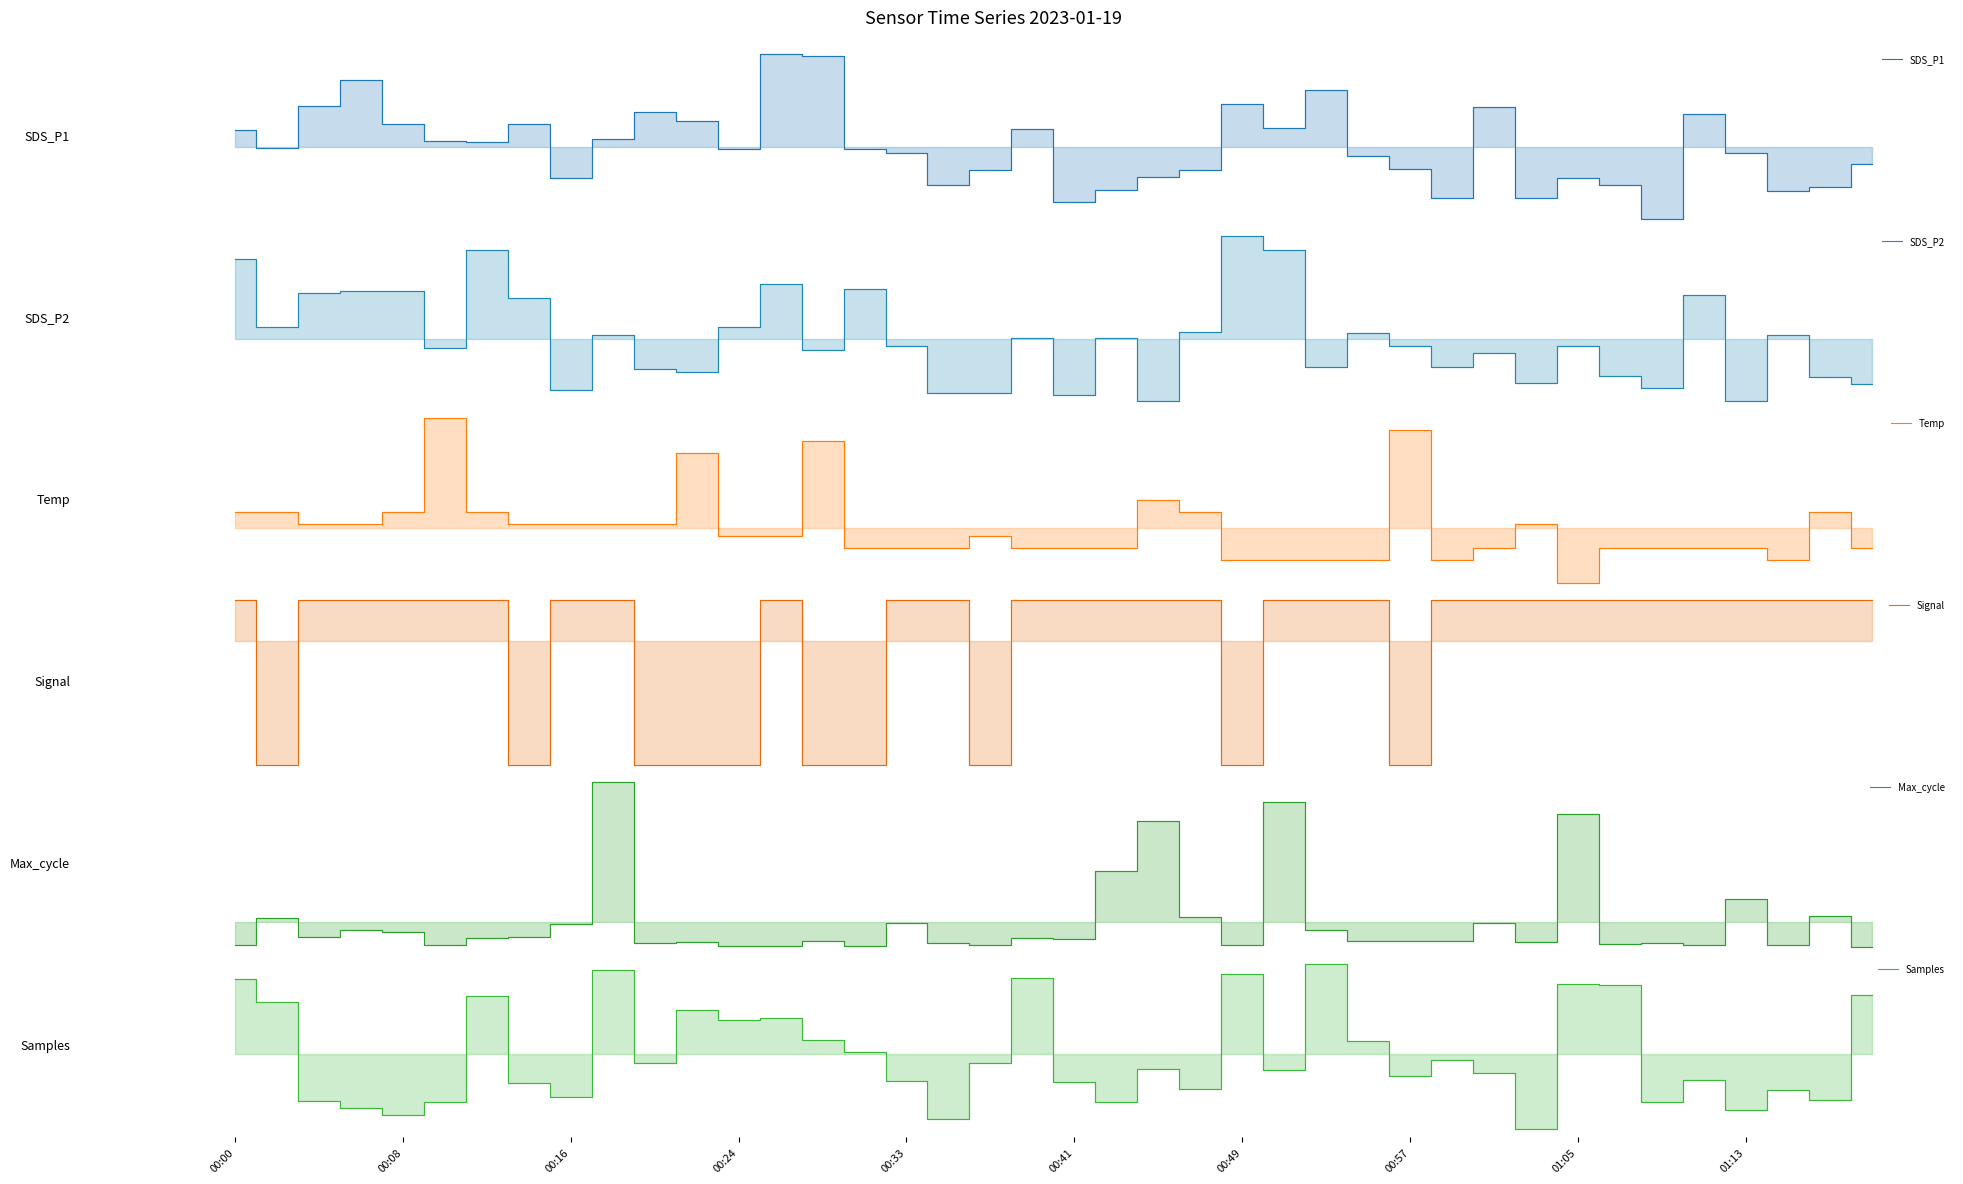

The Signal series shows 0.1 at 00:00. True or false?

False